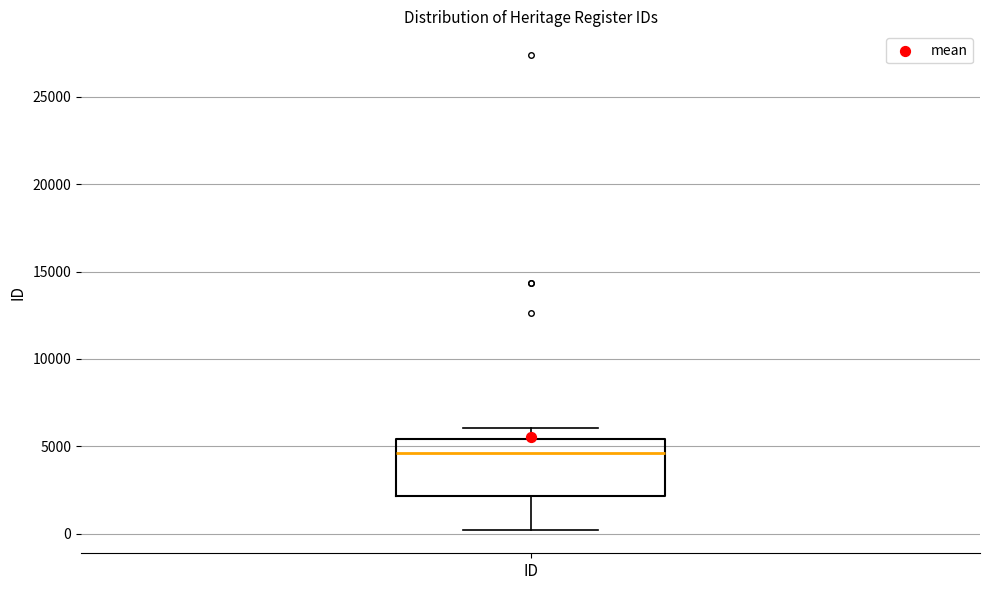

Read this box plot against the y-axis: the position of the median line, the range covered by the box, and the ends of both whiskers. The values are not printed on the chart, so give them approximately, as read against the axis.

median 4500, box 2000 to 5500, whiskers 0 to 6000